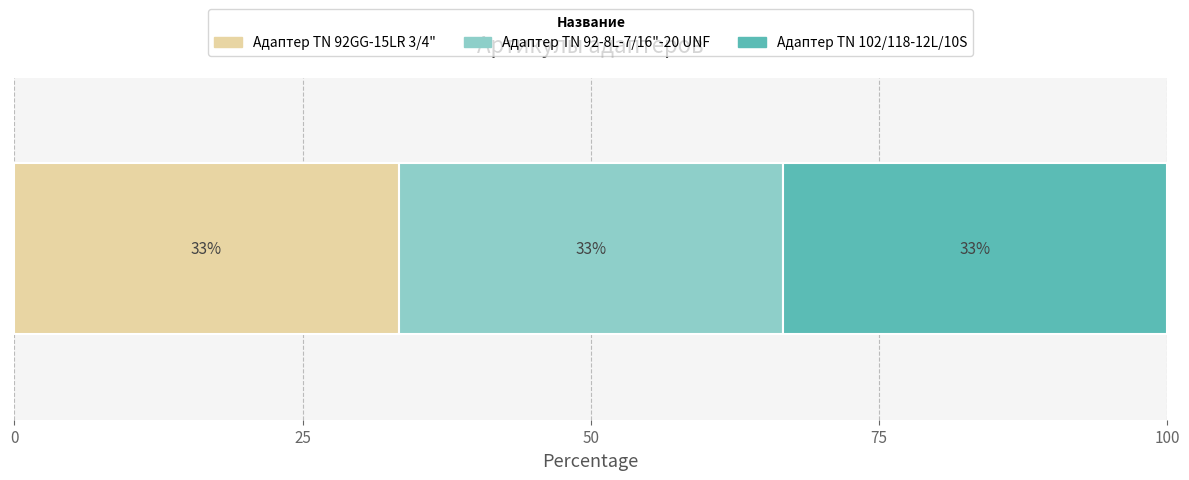

What are all the series names shown in the legend?

Адаптер TN 92GG-15LR 3/4", Адаптер TN 92-8L-7/16"-20 UNF, Адаптер ТN 102/118-12L/10S